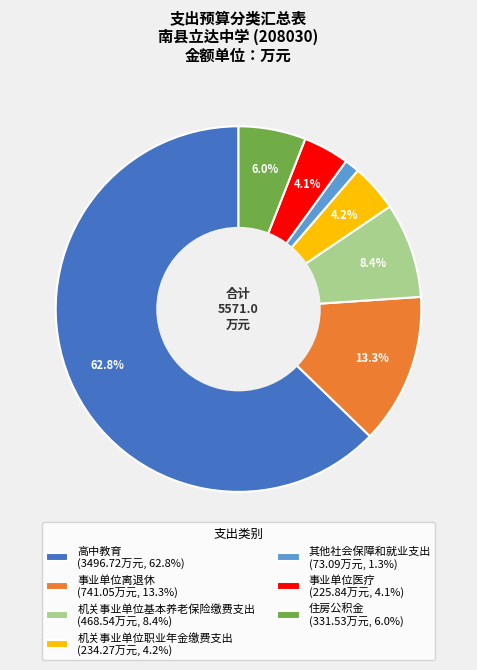

Between 事业单位离退休 (741.05万元, 13.3%) and 住房公积金 (331.53万元, 6.0%), which is larger?

事业单位离退休 (741.05万元, 13.3%)